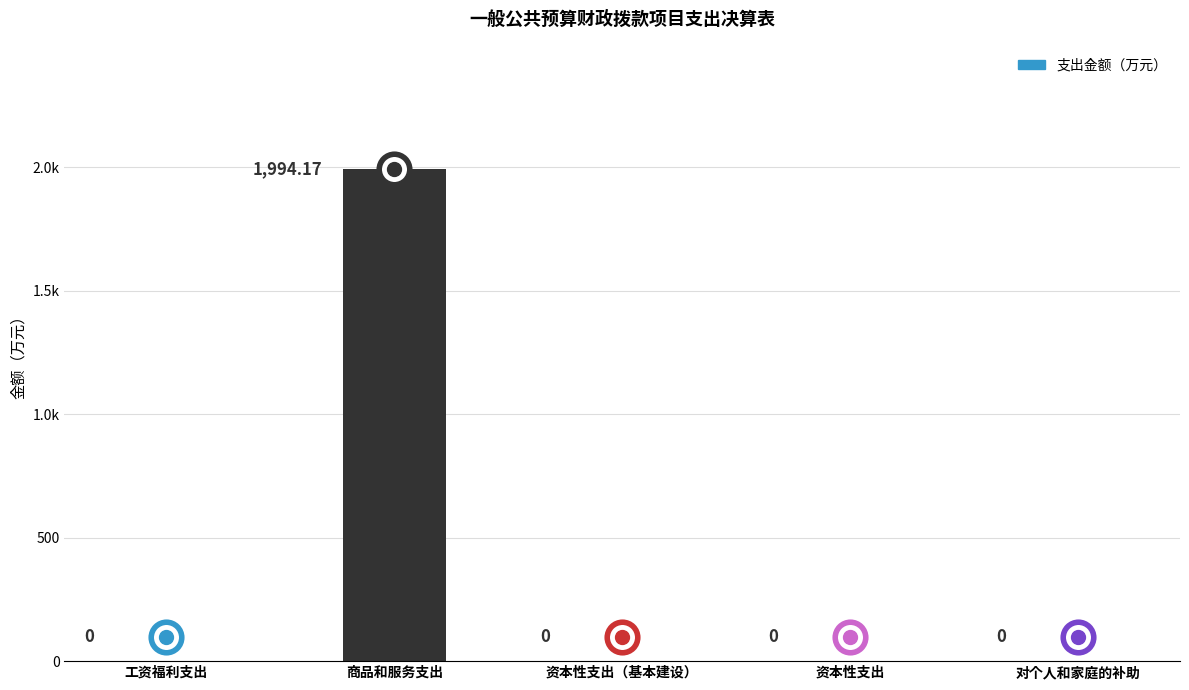

What is the sum of the values at 商品和服务支出 and 资本性支出?

1994.2